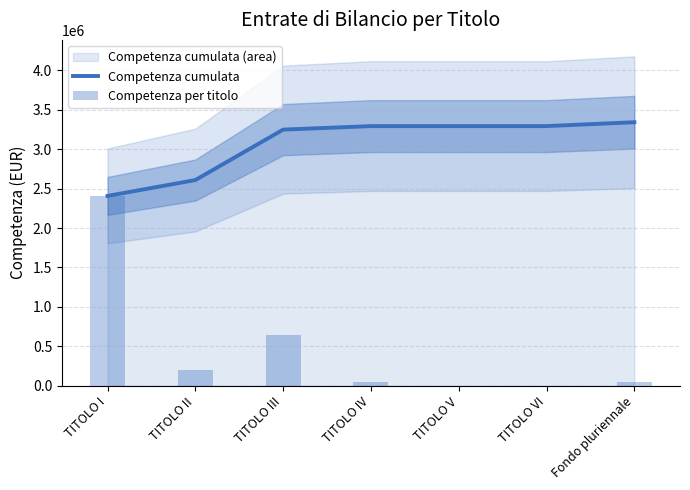

What is the total value across all series at TITOLO V?

3293720.0